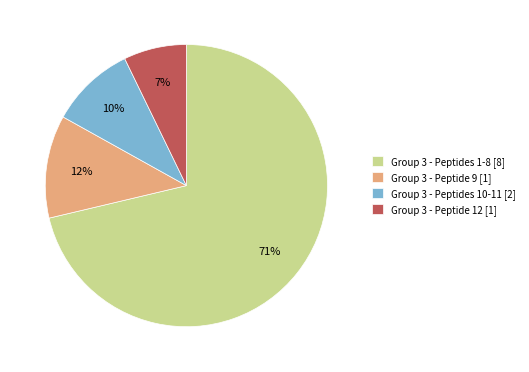

To the nearest percent, what is the average slice percentage?

25%